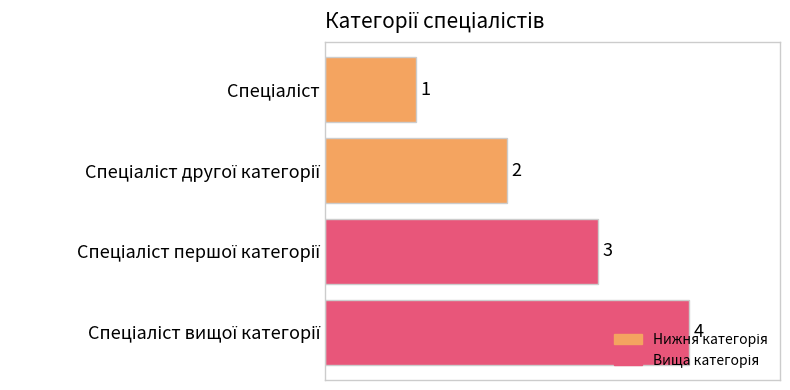

Count the number of data series in this chart.

1